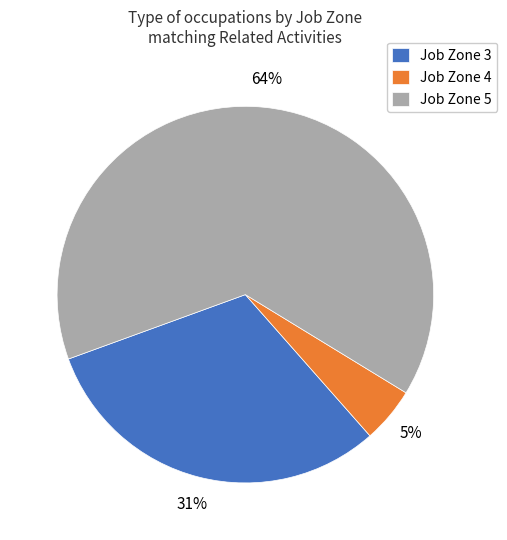

The Job Zone 3 slice represents 40% of the pie. True or false?

False